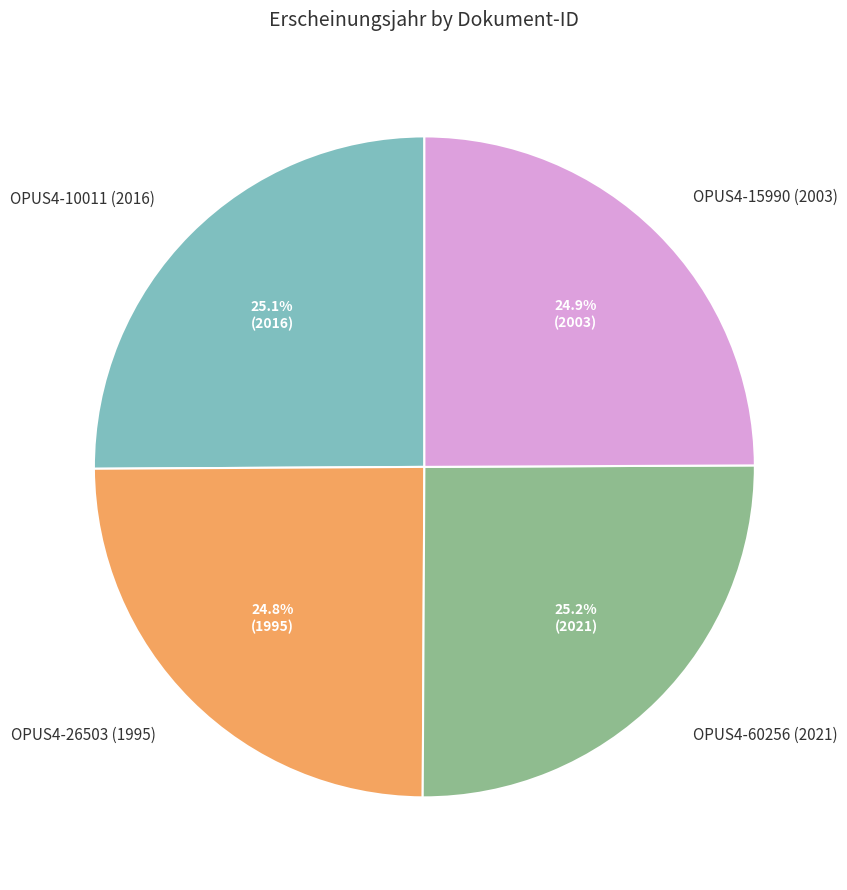

Is there a majority slice in this chart?

No